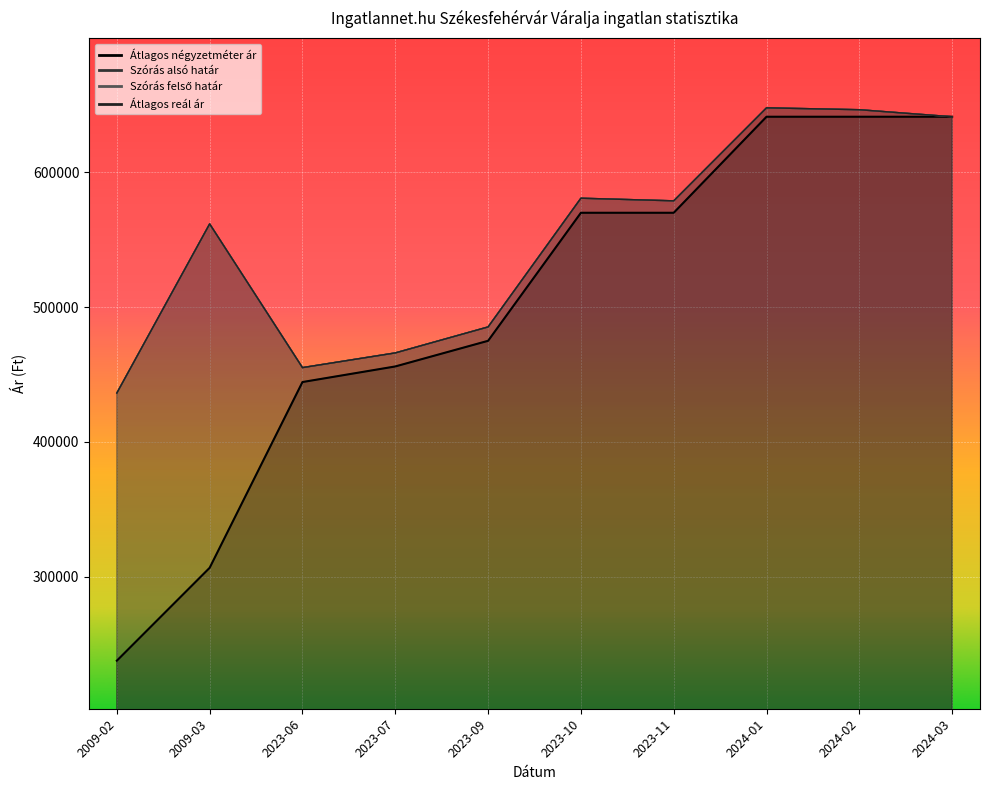

True or false: Szórás felső határ has a value of 384613 at 2023-11.

False